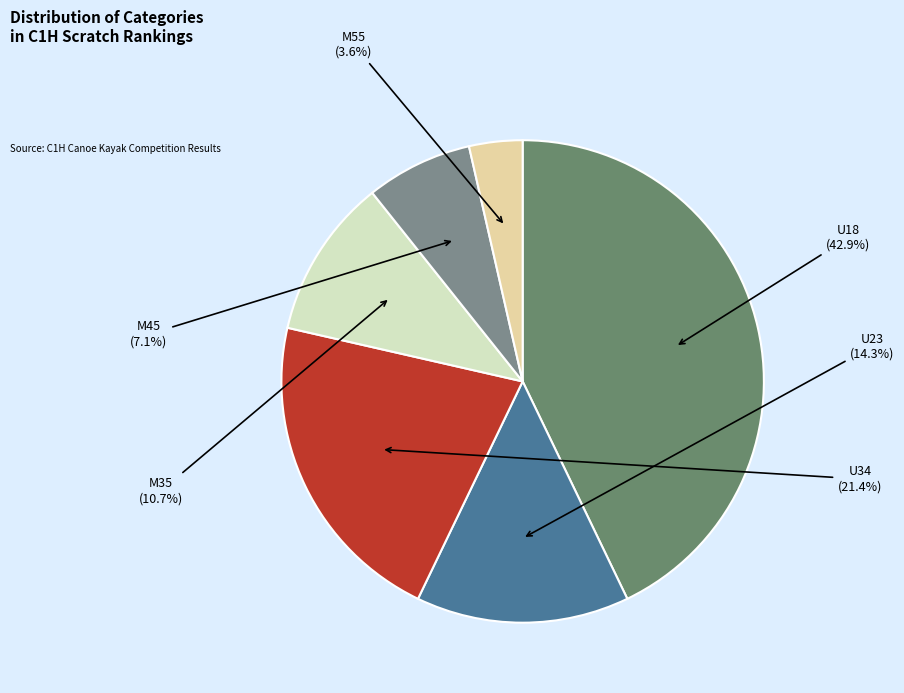

What percentage do M55 and U23 together represent?

17.9%